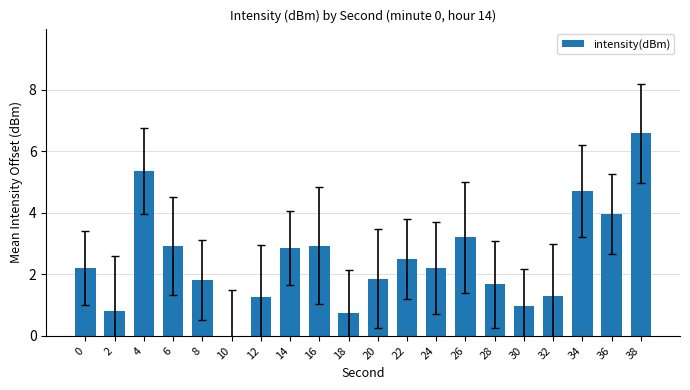

What is the difference between the values at 14 and 20?

1.0